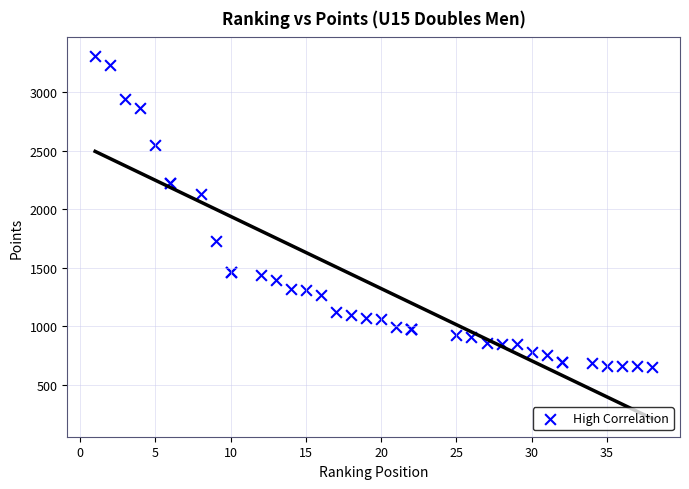

What Y value in the scatter plot is closest to 1983?

2128